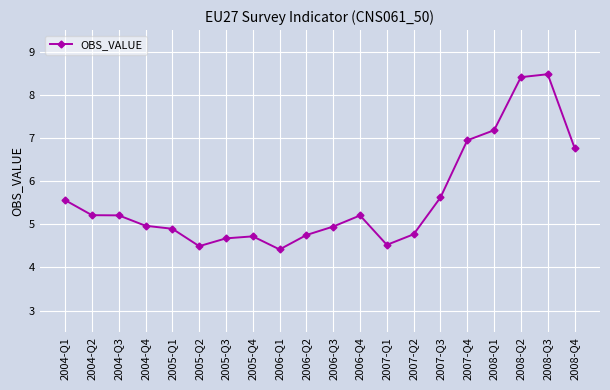

The chart shows a value of 4.8 at 2007-Q2. True or false?

True